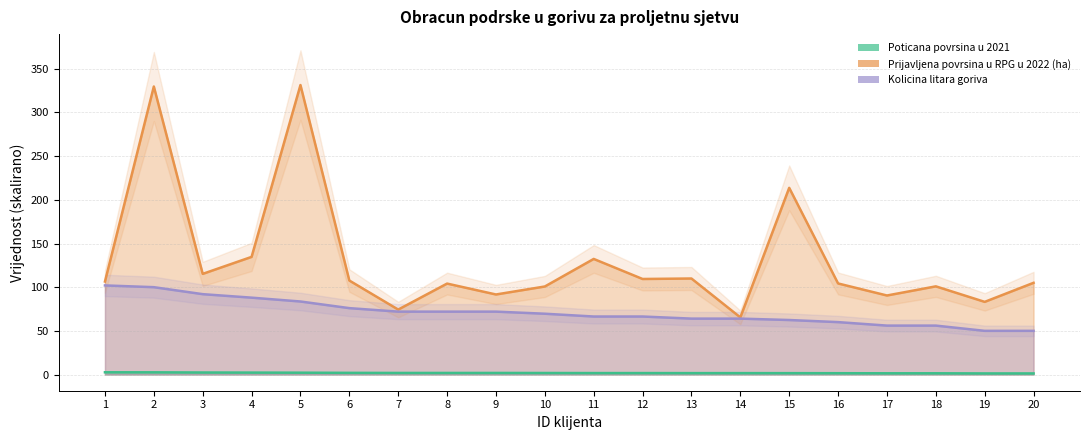

Between 15 and 16, which series saw the biggest shift?

Prijavljena povrsina u RPG u 2022 (ha)